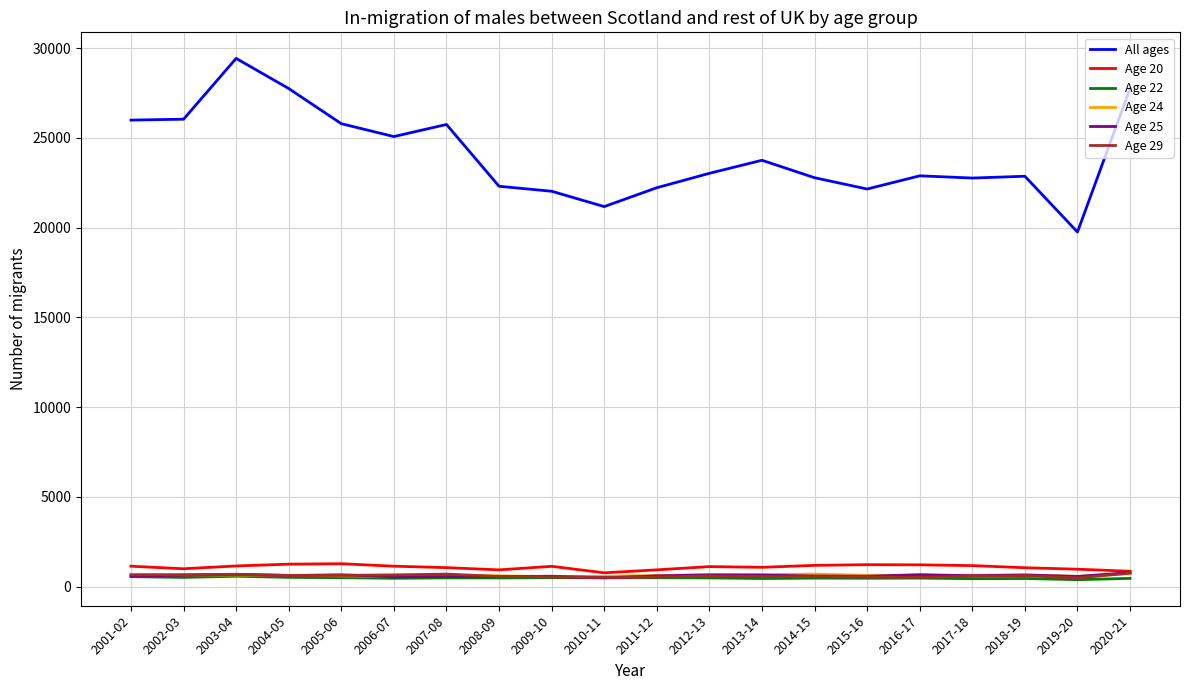

Which series changed the most between 2015-16 and 2020-21?

All ages